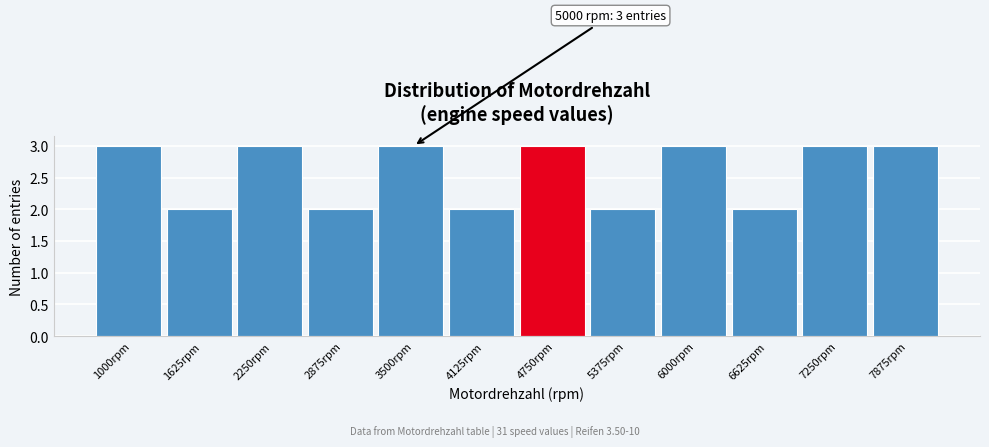

Reading left to right, list all the values displayed in this chart.

3	2	3	2	3	2	3	2	3	2	3	3